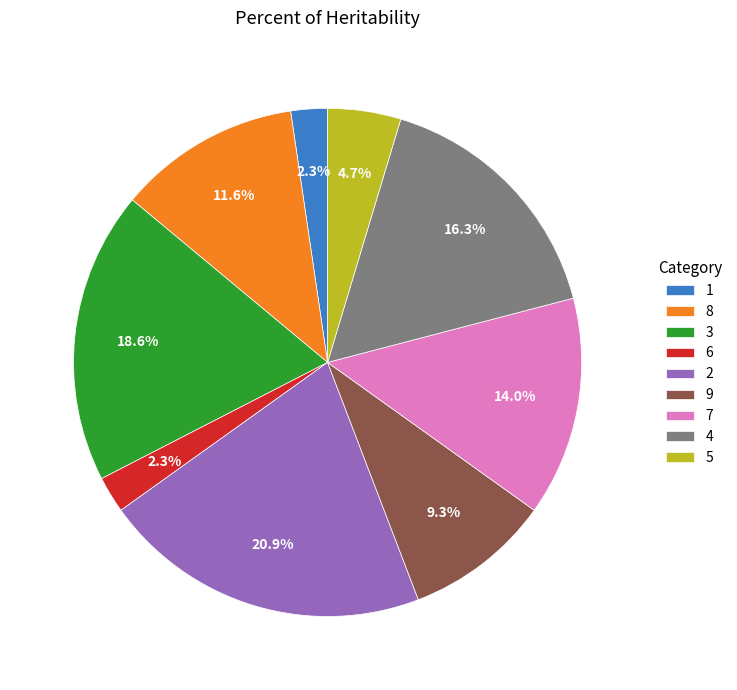

What portion of the pie excludes 7?

86.0%